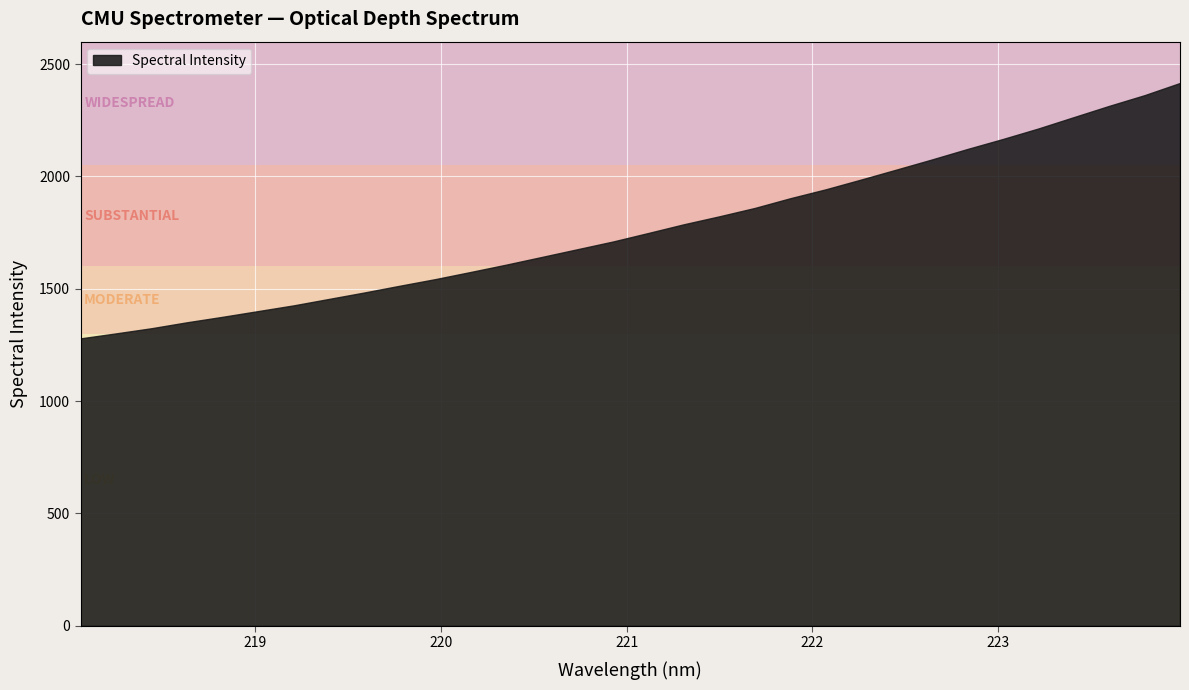

What is the ratio of the value at 219.9712 to the value at 221.1174?

0.9